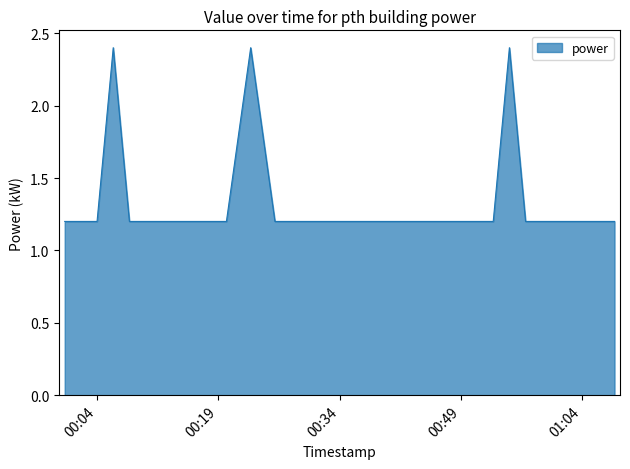

What is the maximum value shown in the chart?

2.4